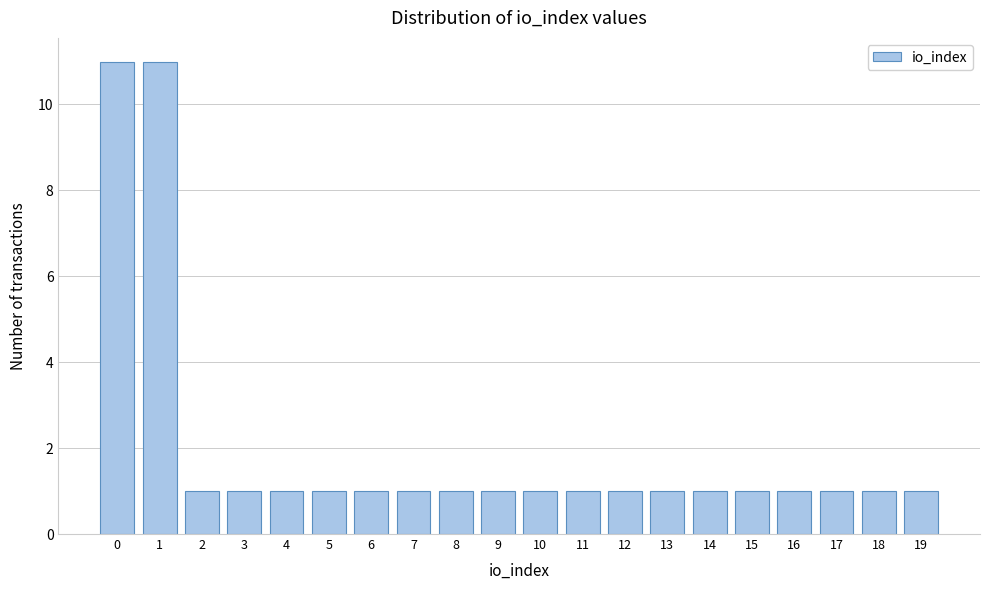

Reading left to right, list every bar in this chart as the range it spans on the x-axis followed by its height. The values are not printed on the chart, so give them approximately, as read against the axis.

-0.5 to 0.5: 11
0.5 to 1.5: 11
1.5 to 2.5: 1
2.5 to 3.5: 1
3.5 to 4.5: 1
4.5 to 5.5: 1
5.5 to 6.5: 1
6.5 to 7.5: 1
7.5 to 8.5: 1
8.5 to 9.5: 1
9.5 to 10.5: 1
10.5 to 11.5: 1
11.5 to 12.5: 1
12.5 to 13.5: 1
13.5 to 14.5: 1
14.5 to 15.5: 1
15.5 to 16.5: 1
16.5 to 17.5: 1
17.5 to 18.5: 1
18.5 to 19.5: 1